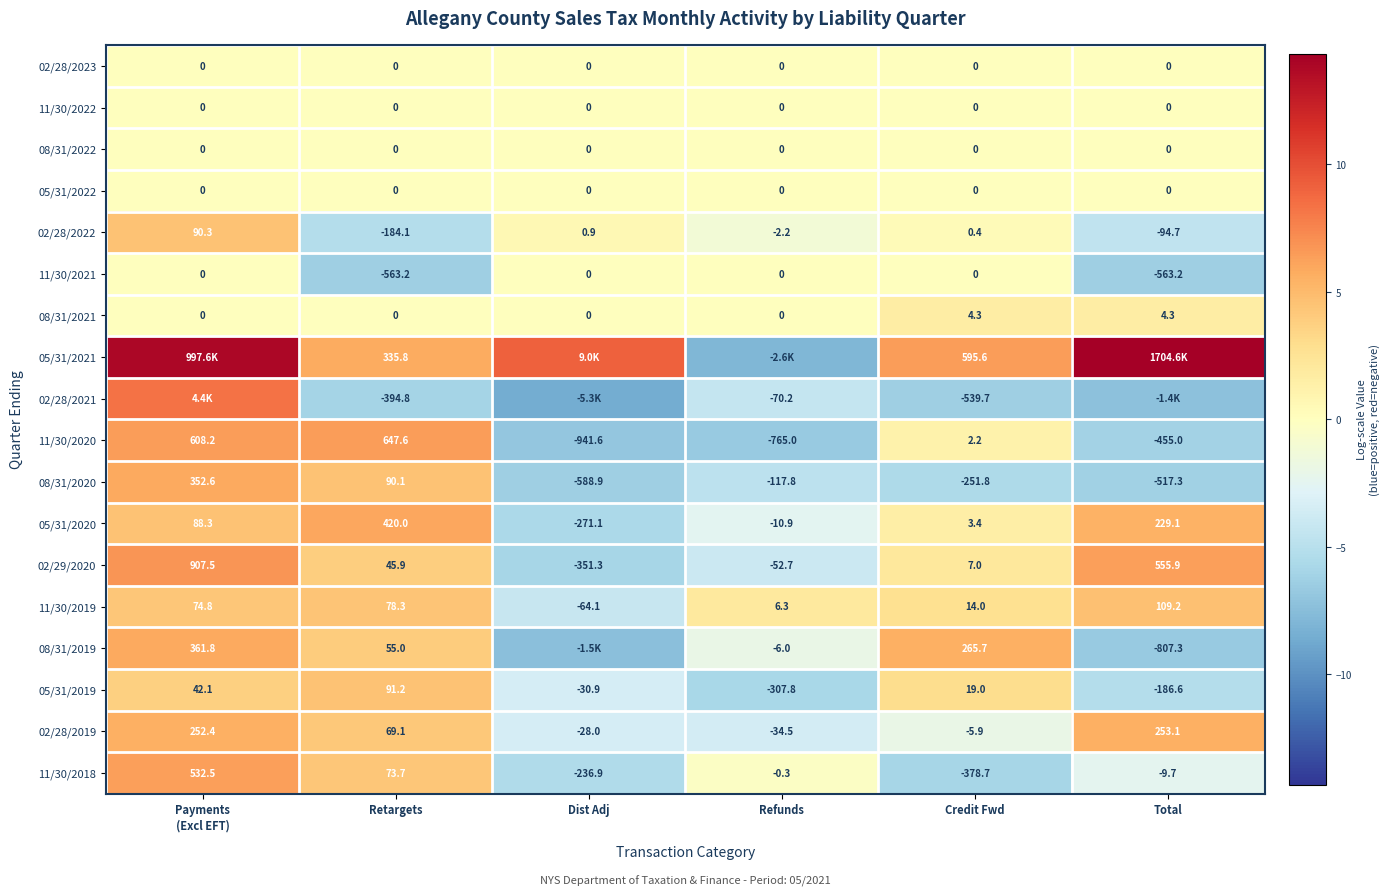

Is the value of 11/30/2022 at Dist Adj greater than the value of 02/28/2019 at Credit Fwd?

Yes